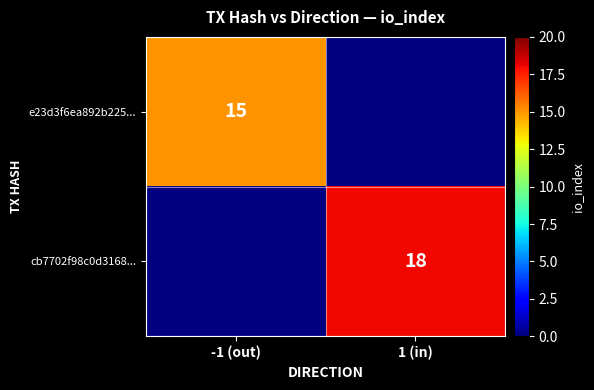

At which category does the chart reach its peak across all series?

1 (in)